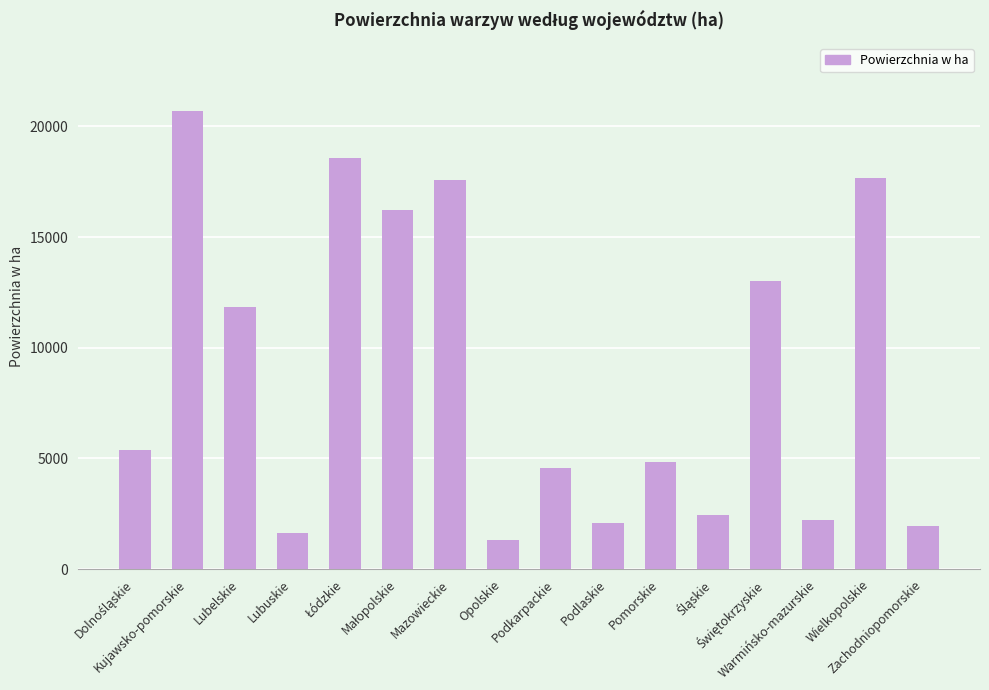

What is the value of the 13th bar from the left?

13016